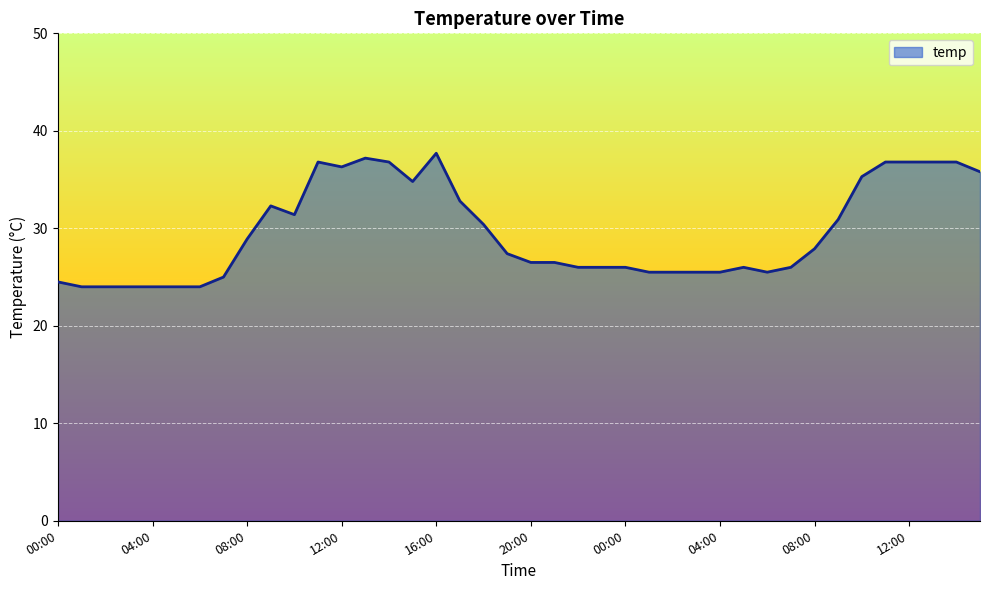

True or false: there are more than 0 points higher than both neighbors.

True